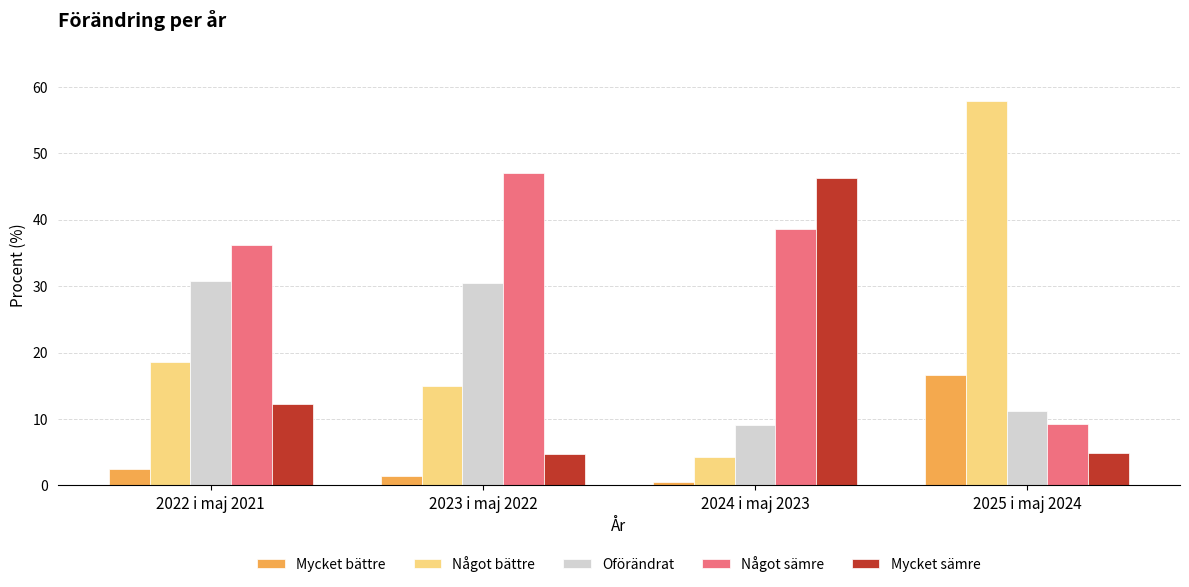

The Något bättre series shows 26.9 at 2022 i maj 2021. True or false?

False